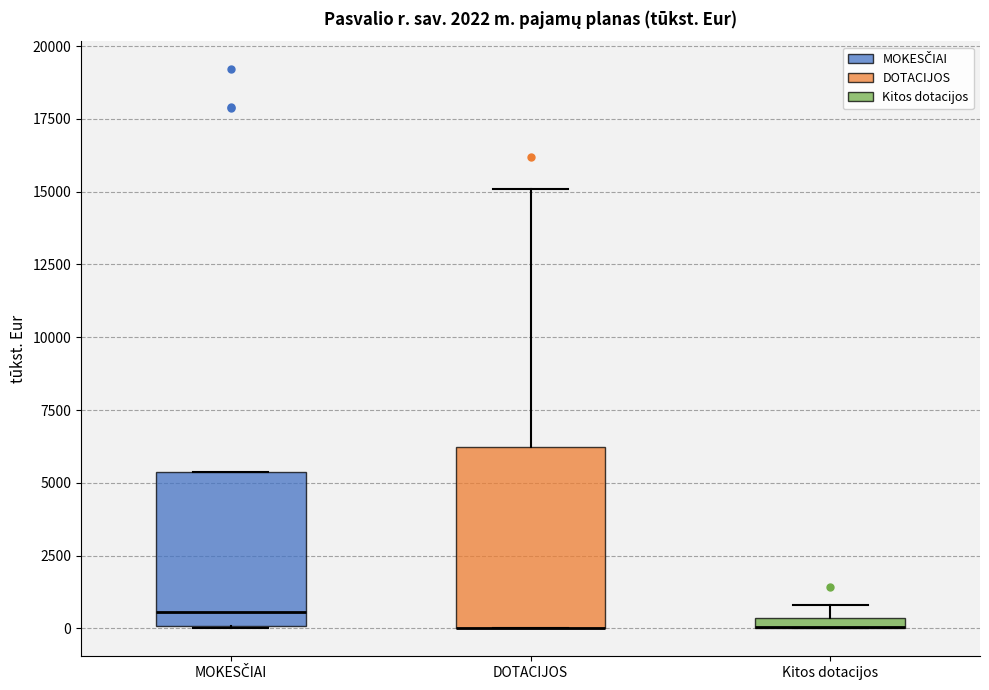

Where is the upper edge of the box for Kitos dotacijos on the y-axis? The values are not printed on the chart, so give them approximately, as read against the axis.

500